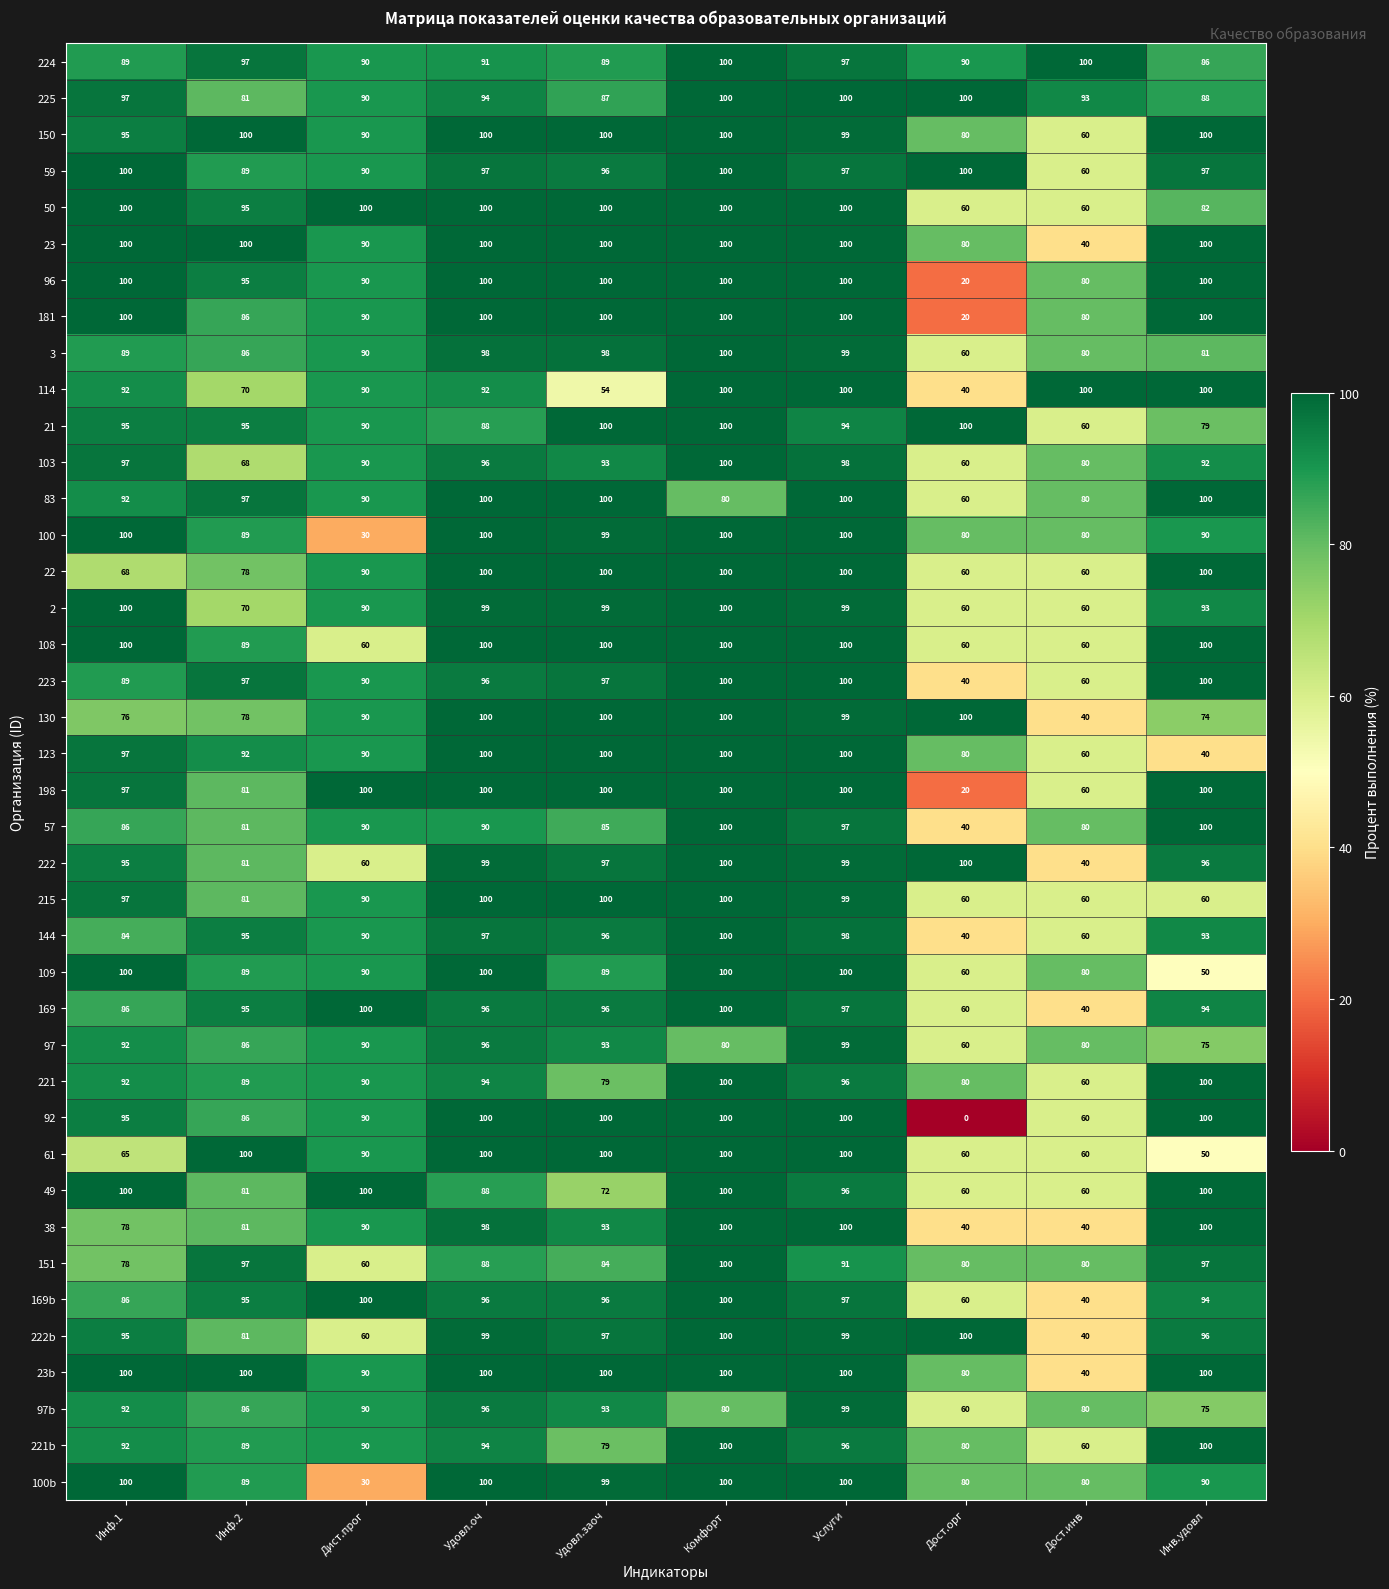

Which label corresponds to the smallest value in the chart?

Дост.орг